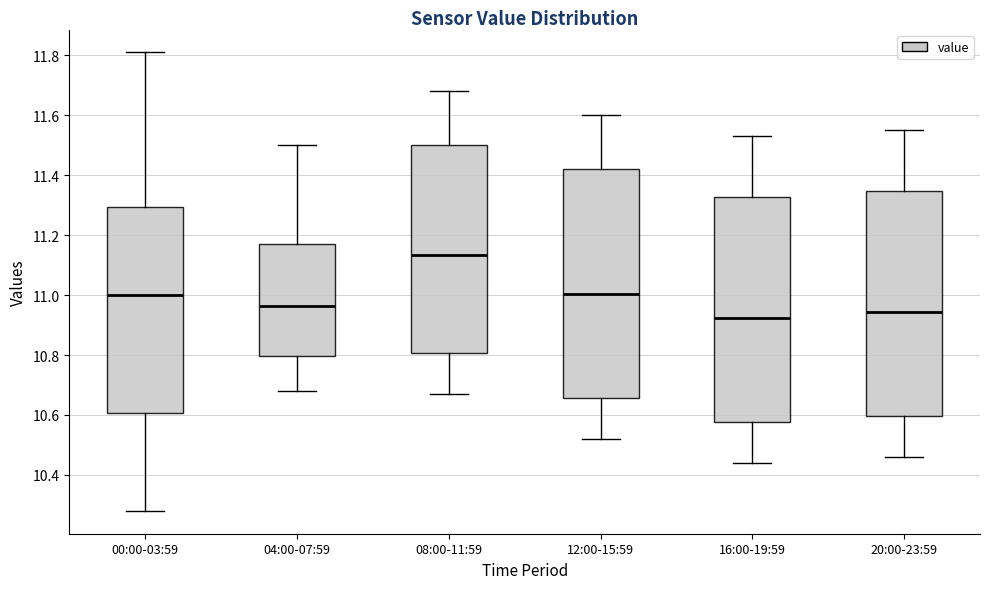

Which box's median line is the highest?

08:00-11:59